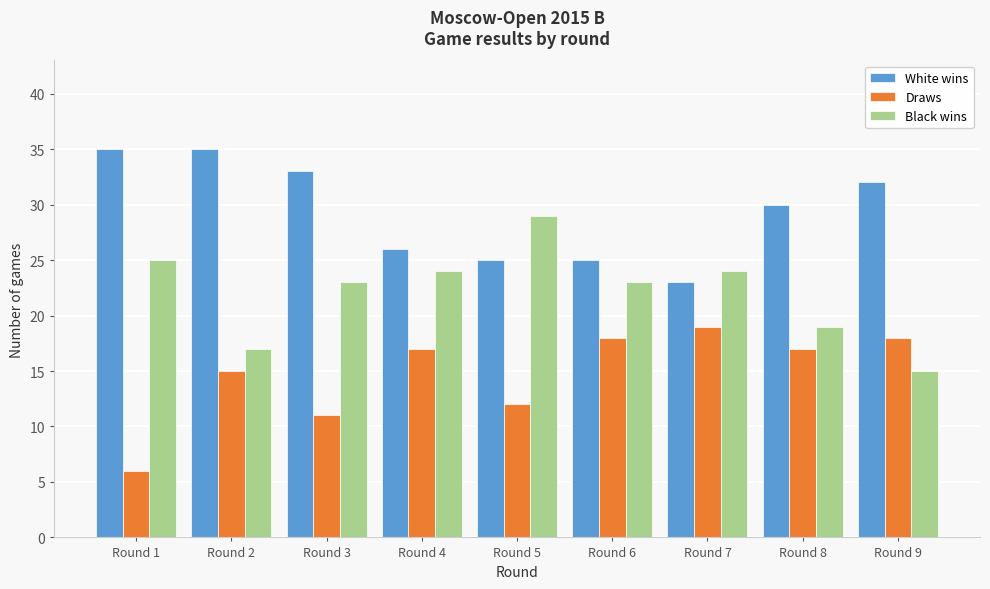

Reading left to right, transcribe all the data shown in this chart.

White wins: Round 1=35	Round 2=35	Round 3=33	Round 4=26	Round 5=25	Round 6=25	Round 7=23	Round 8=30	Round 9=32
Draws: Round 1=6	Round 2=15	Round 3=11	Round 4=17	Round 5=12	Round 6=18	Round 7=19	Round 8=17	Round 9=18
Black wins: Round 1=25	Round 2=17	Round 3=23	Round 4=24	Round 5=29	Round 6=23	Round 7=24	Round 8=19	Round 9=15